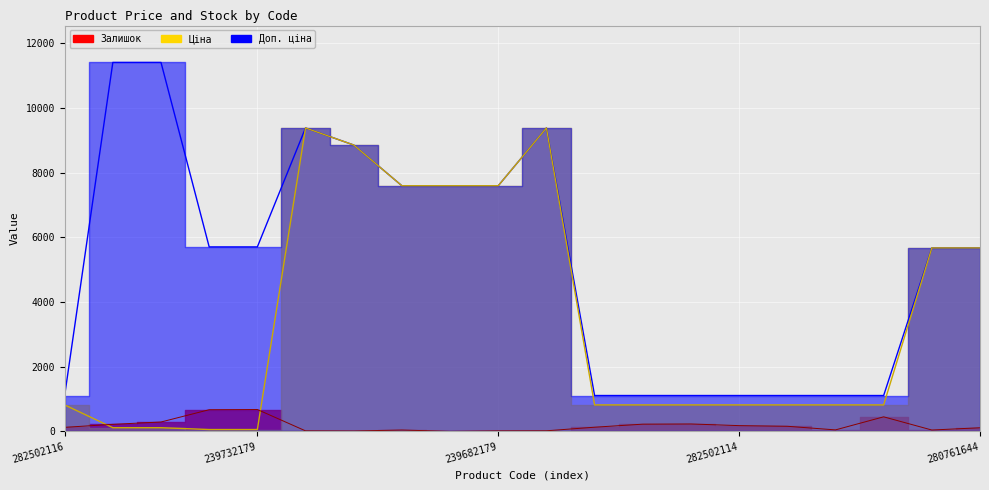

Reading left to right, list all the values displayed in this chart.

Ціна: 818.5	114.1	114.1	57.0	57.0	9384.0	8856.7	7596.5	7596.5	7596.5	9384.0	818.5	818.5	818.5	818.5	818.5	818.5	818.5	5673.8	5673.8
Доп. ціна: 1109.2	11410.0	11410.0	5705.0	5705.0	9384.0	8856.7	7596.5	7596.5	7596.5	9384.0	1109.2	1109.2	1109.2	1109.2	1109.2	1109.2	1109.2	5673.8	5673.8
Залишок: 125.0	218.0	290.0	670.0	676.0	16.0	11.0	42.0	0.0	15.0	18.0	129.0	223.0	229.0	178.0	158.0	46.0	450.0	42.0	112.0